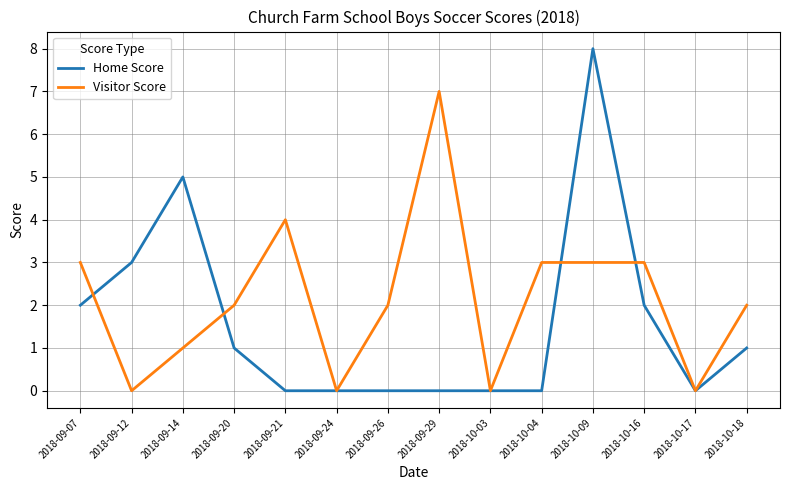

Reading right to left, what are all the values shown in this chart?

Home Score: 1	0	2	8	0	0	0	0	0	0	1	5	3	2
Visitor Score: 2	0	3	3	3	0	7	2	0	4	2	1	0	3